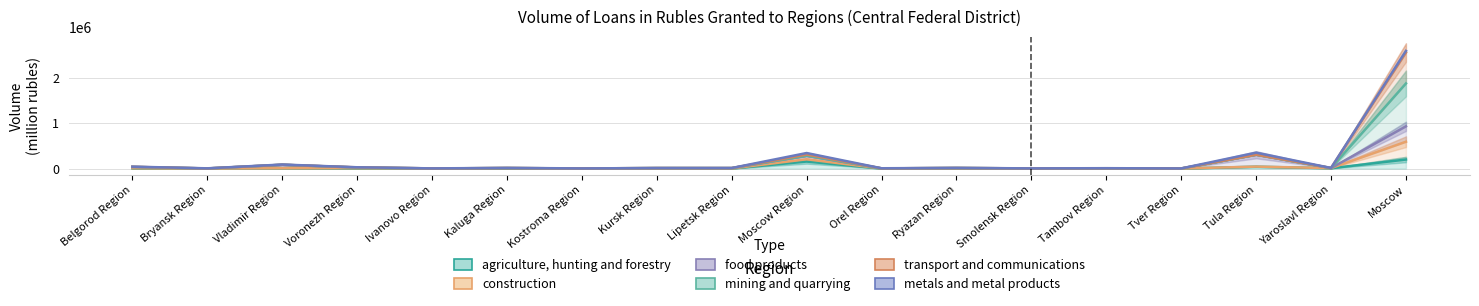

Reading right to left, what are all the values shown in this chart?

agriculture, hunting and forestry: 200653	7836	42285	55	4537	1028	1577	558	156183	1513	933	3063	956	1286	2743	7490	2	2097
construction: 594432	10603	44138	1845	5376	1633	4243	2621	206487	3106	2350	3285	11271	3007	9267	8199	1090	7975
food products: 934865	11165	305594	2549	6893	4114	13235	5242	283479	11200	11871	4137	11778	4541	24202	84446	3496	36871
mining and quarrying: 1883544	11165	307550	2582	7178	4139	13382	5244	286163	11238	11871	4157	11883	4543	24447	84535	3499	37298
transport and communications: 2566610	13919	308120	3795	8091	4762	13795	5789	310849	11627	12266	4280	12172	4749	27653	84752	3876	39387
metals and metal products: 2603949	14281	352321	3944	9197	5200	15352	7523	344597	12938	12319	4440	15091	5079	29535	89843	6086	42689